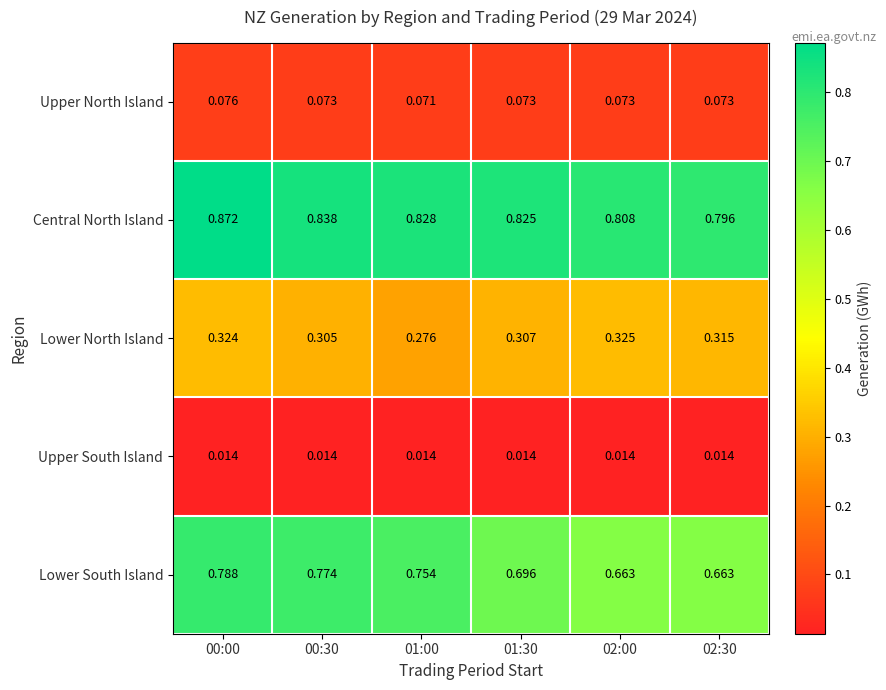

Which series has the largest range (max minus min)?

Lower South Island